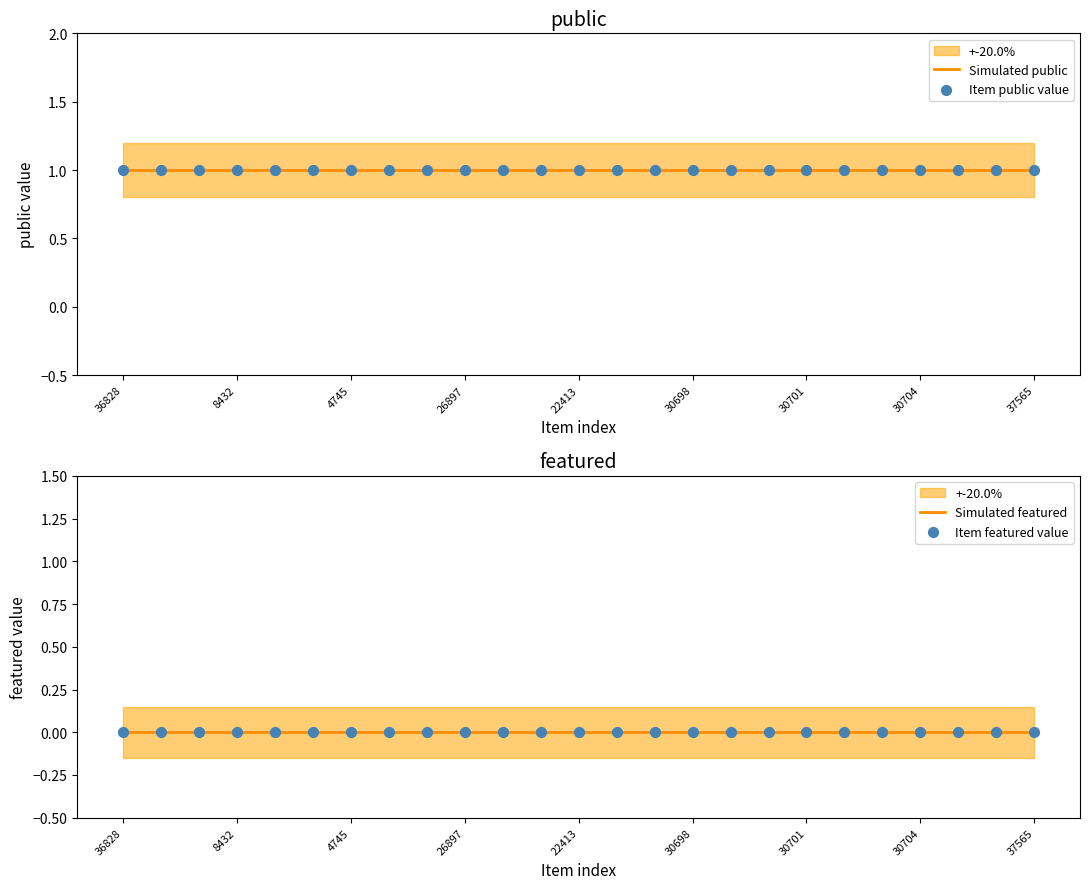

Which series has the widest spread of Y values?

Simulated public